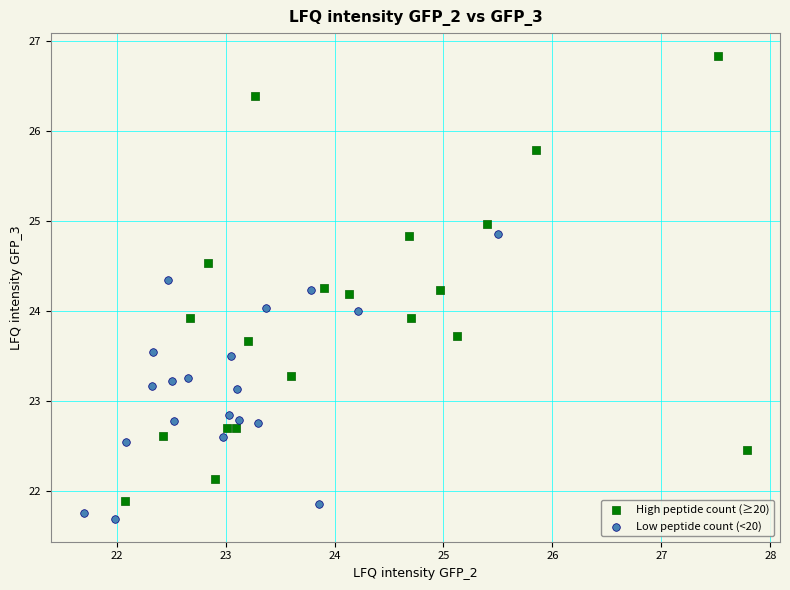

Which series has the largest Y range (max minus min)?

High peptide count (≥20)